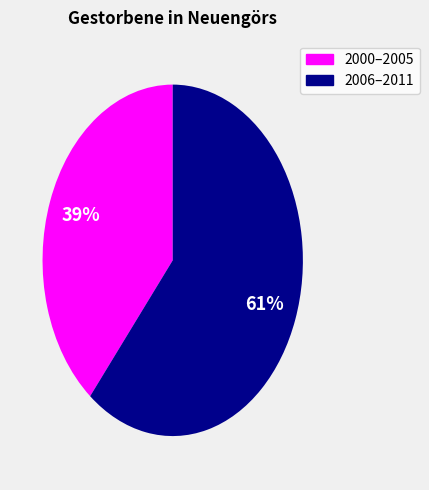

To the nearest percent, what is the average slice percentage?

50%